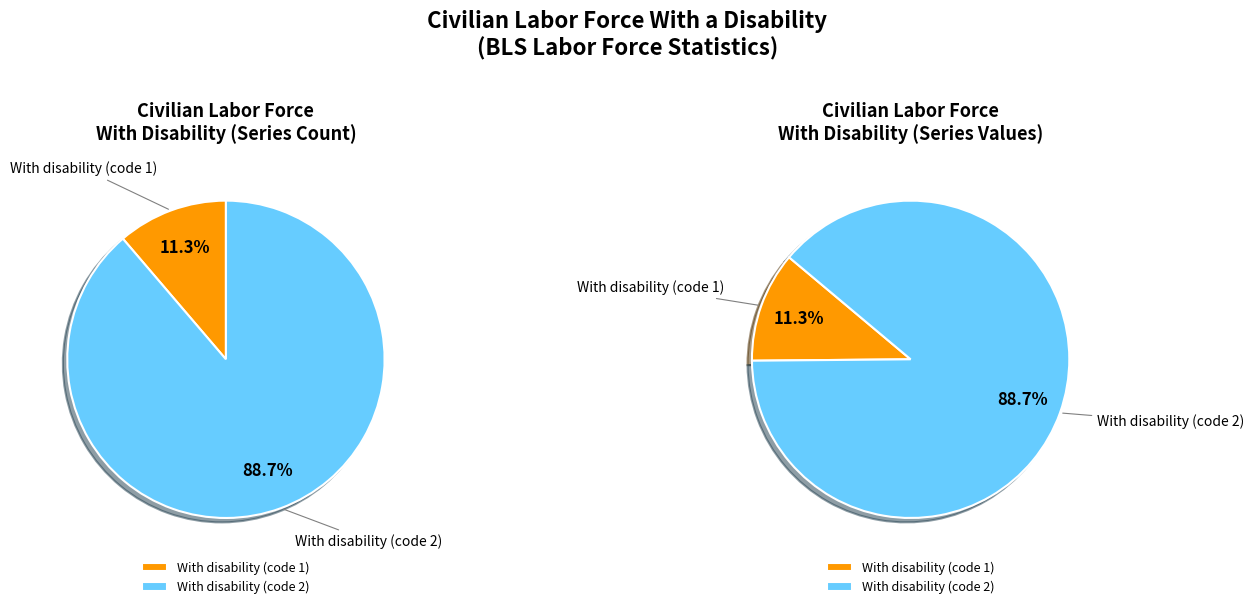

What is the smallest slice in the pie chart?

With disability (code 1)